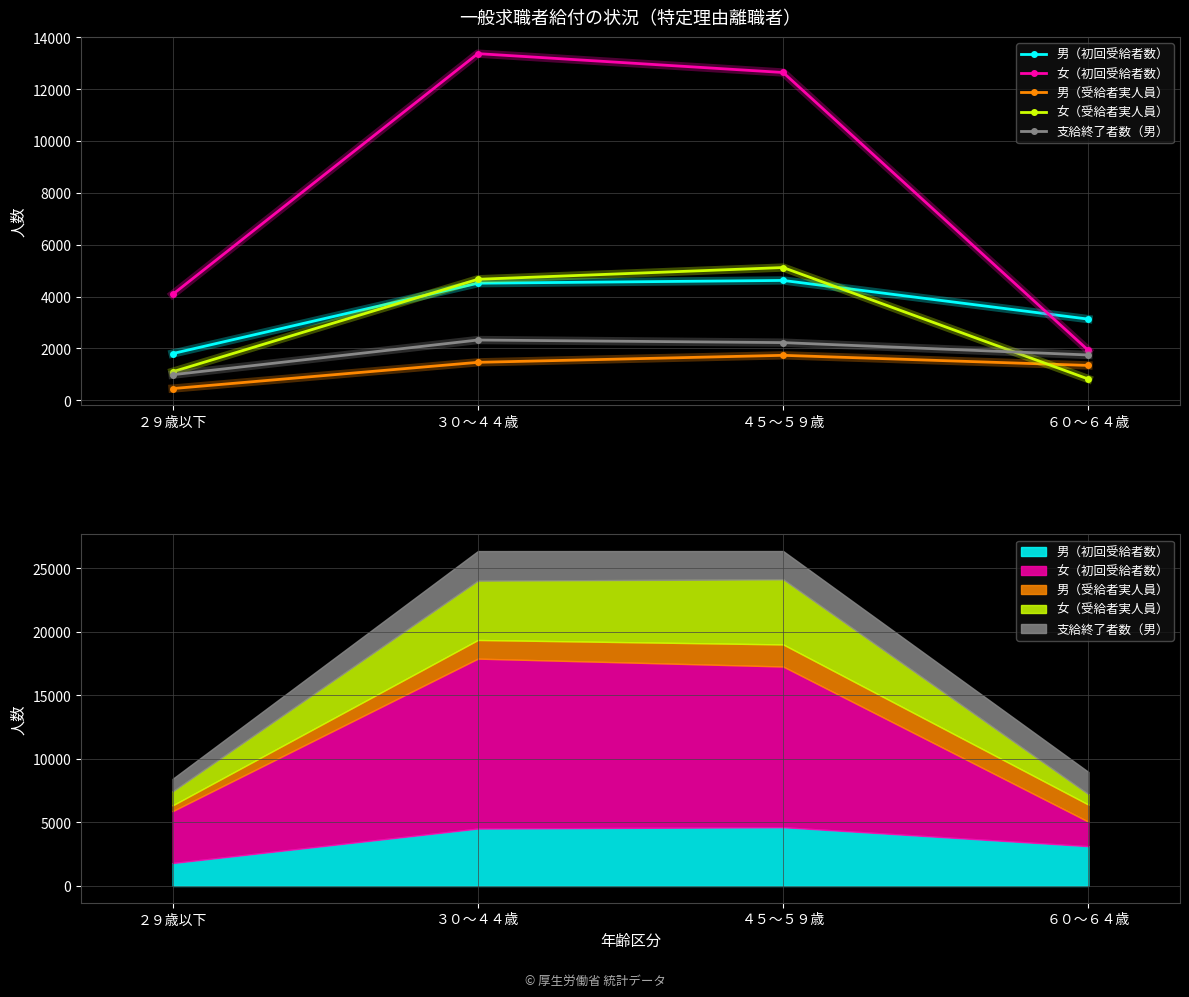

True or false: 女（受給者実人員） has a value of 2930 at ３０～４４歳.

False